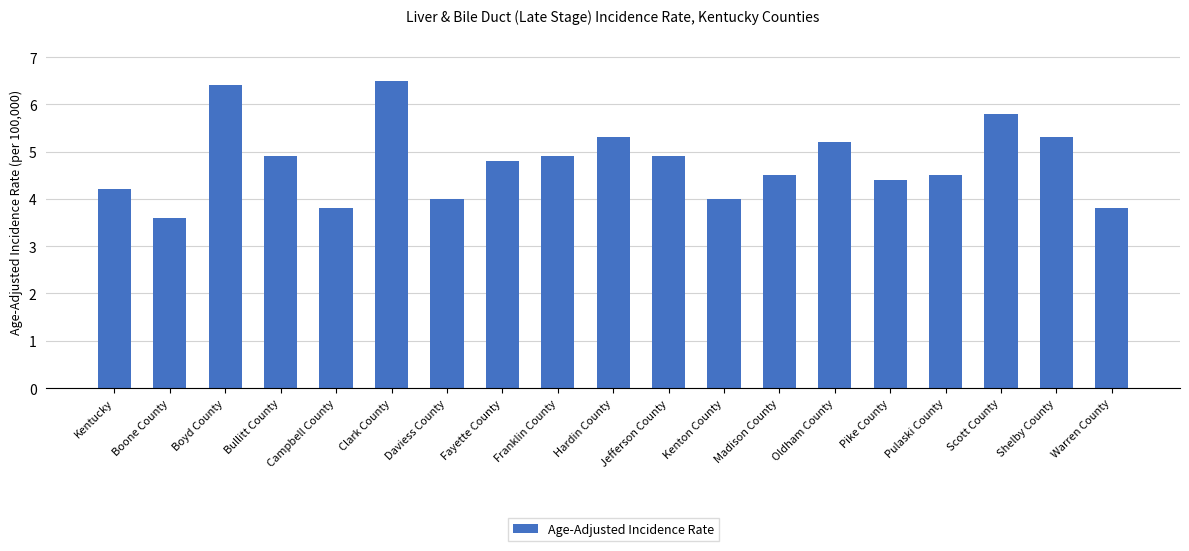

What is the minimum value shown in the chart?

3.6